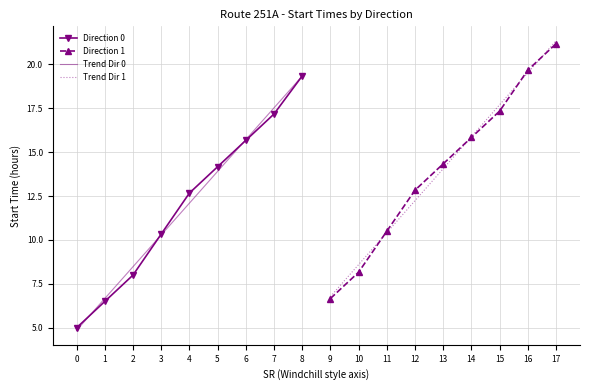

True or false: Trend Dir 1 and Trend Dir 0 cross at least once.

False